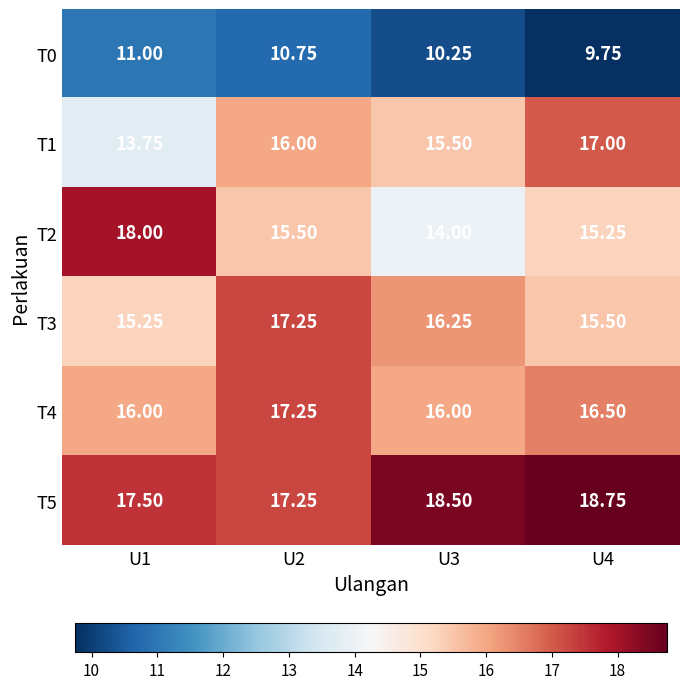

Is the value of T5 at U2 greater than the value of T0 at U4?

Yes